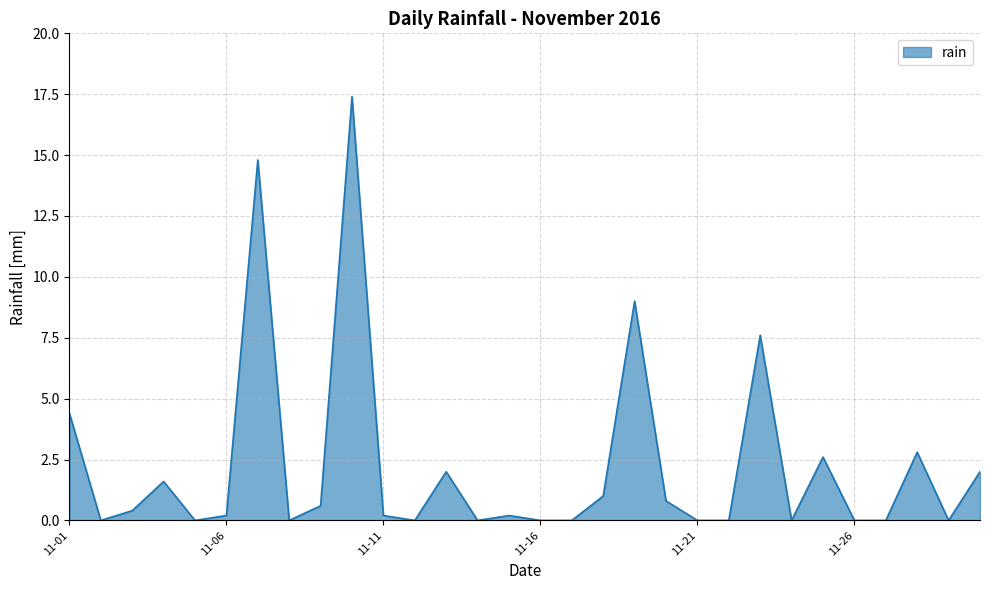

What is the difference between the maximum and minimum values?

17.4